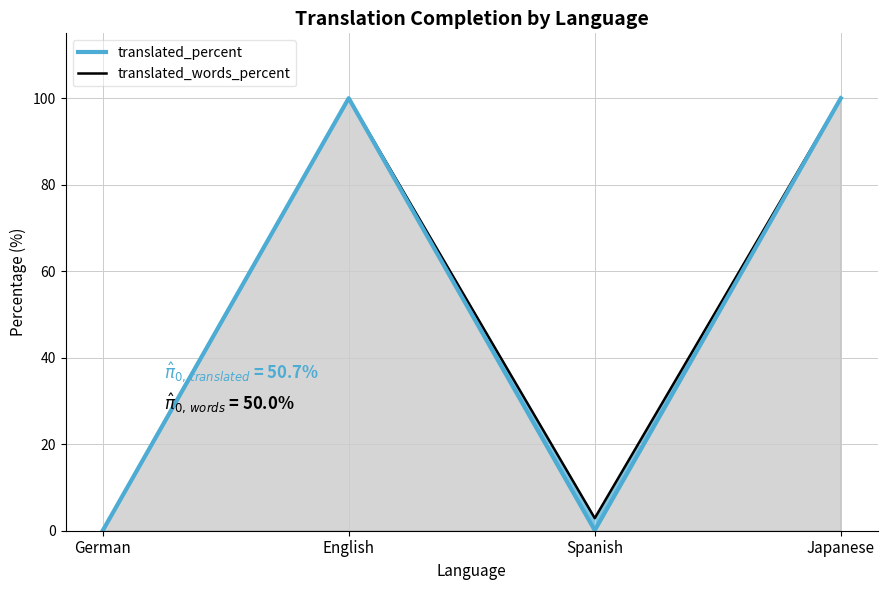

Which category has the highest value in the translated_words_percent series?

English